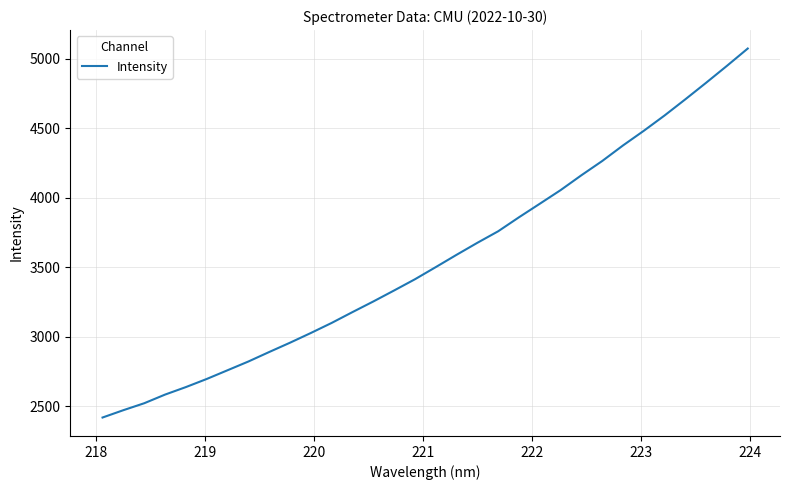

True or false: the data has more than 2 interior local peaks.

False